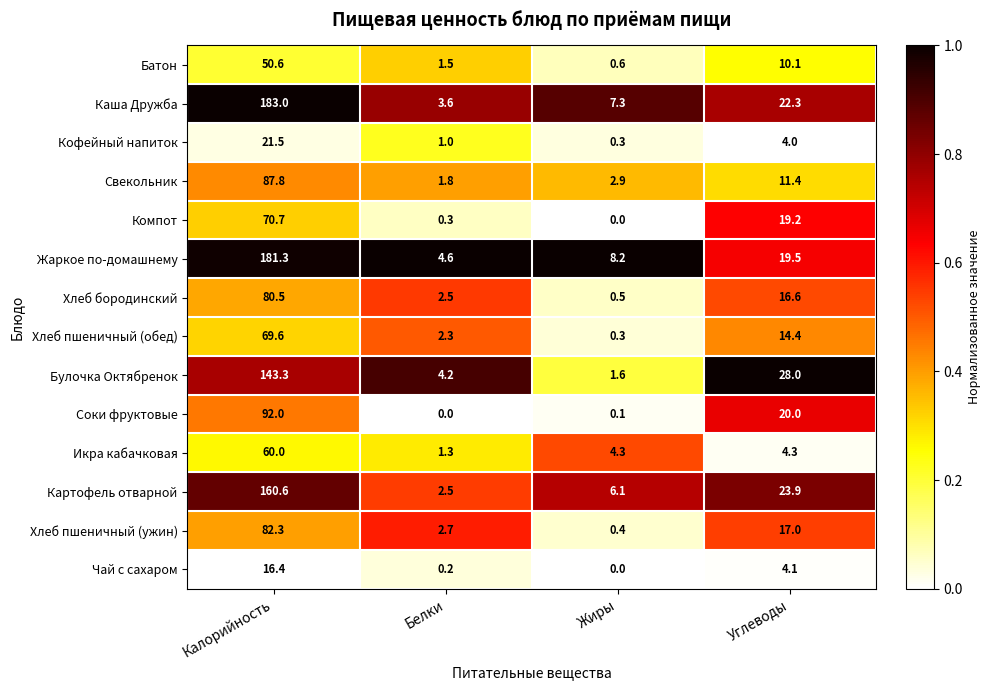

Which series has the largest range (max minus min)?

Каша Дружба